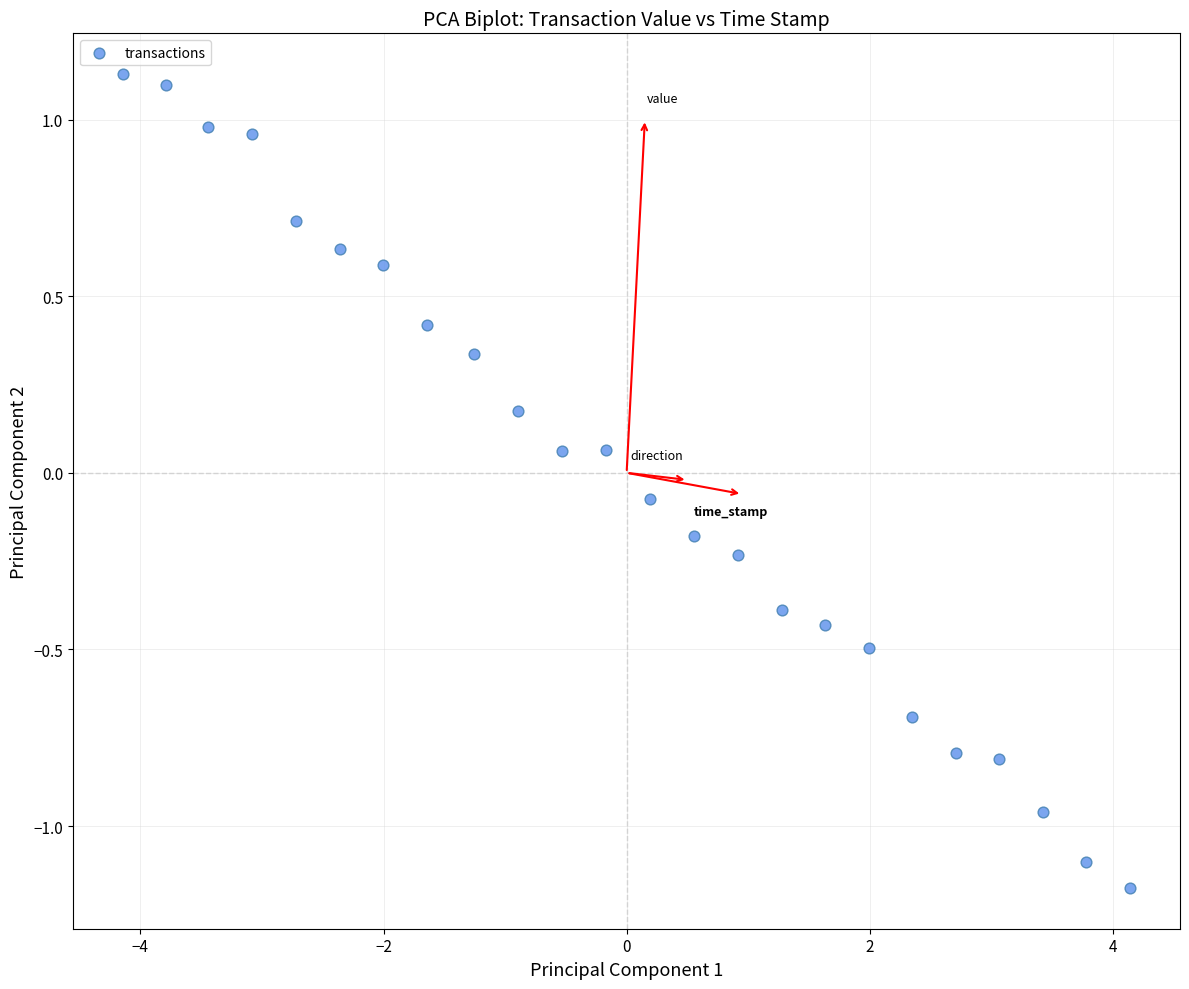

What is the range of Y values (max minus min)?

2.3